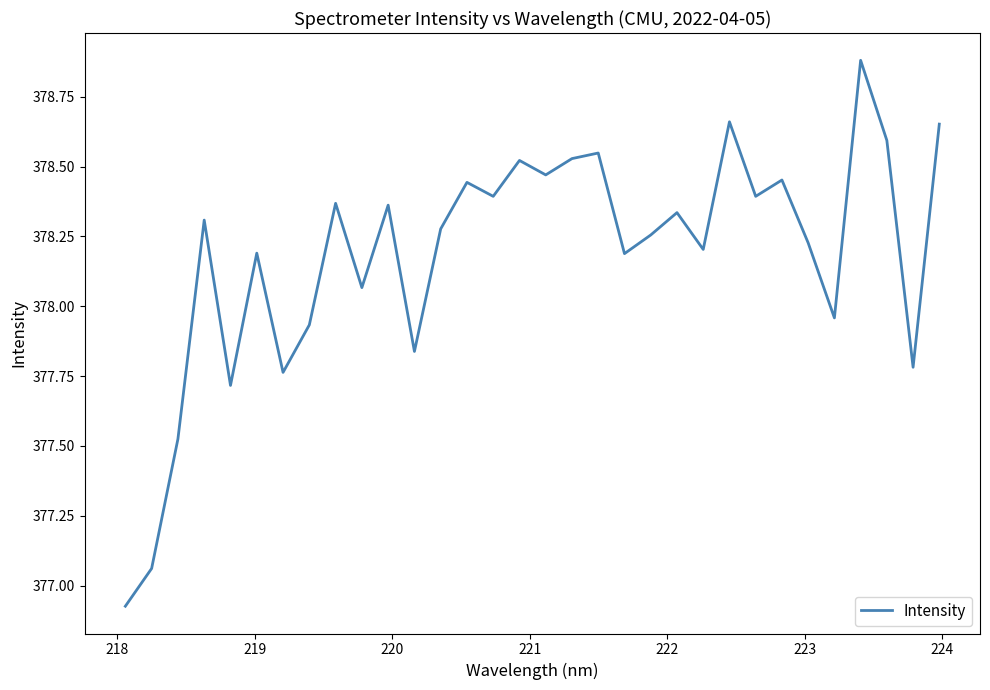

What is the greatest value displayed?

378.9